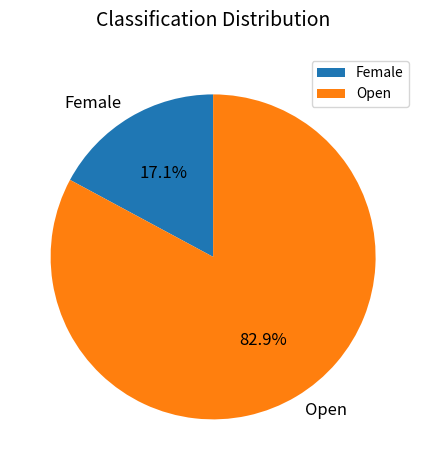

How many segments does this pie chart have?

2